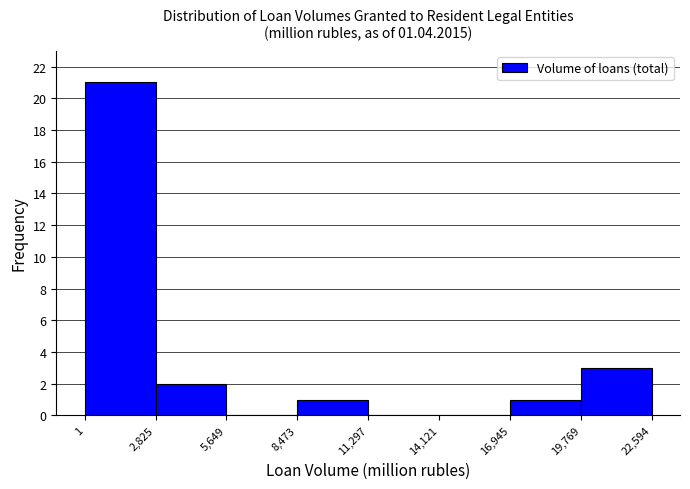

Which range on the x-axis has the tallest bar?

1 to 2,825